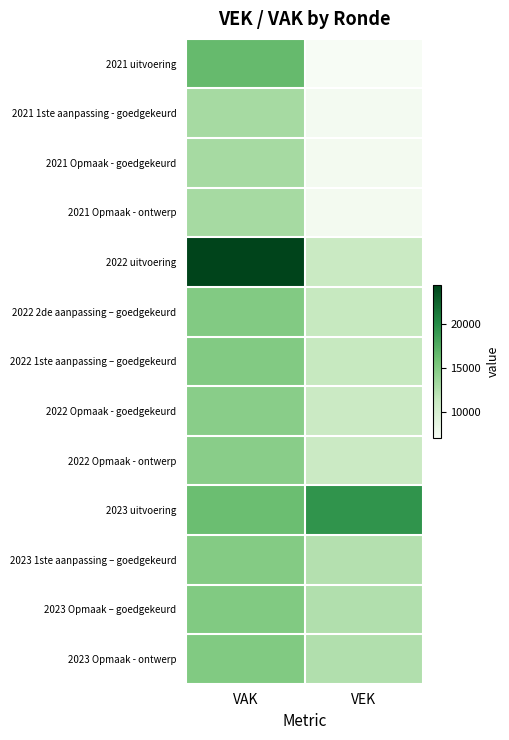

Count the number of data series in this chart.

13